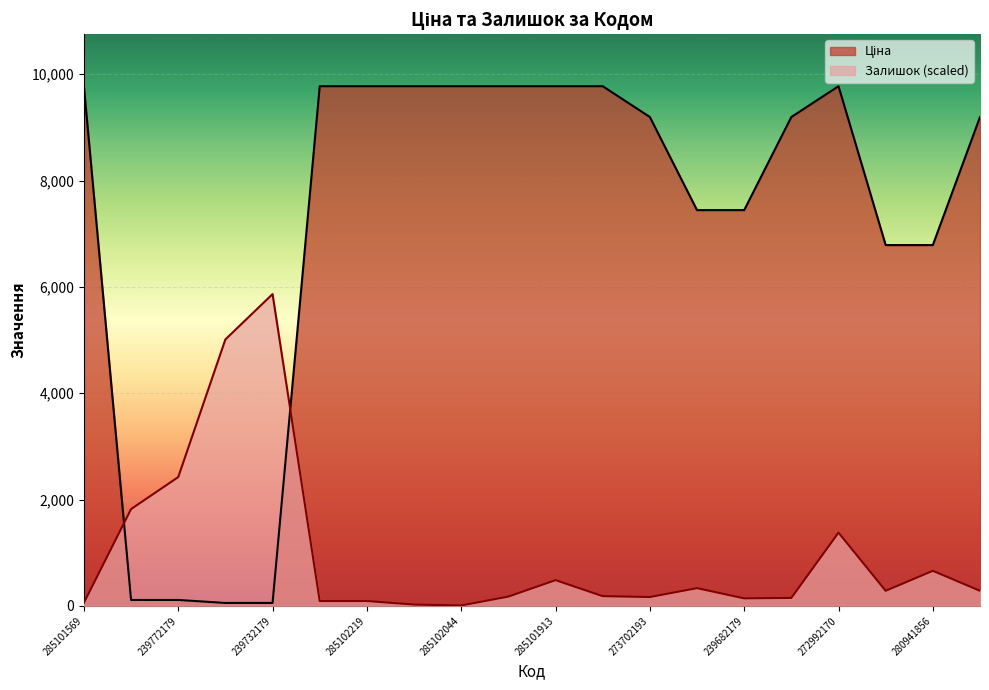

Which series has the largest range (max minus min)?

Ціна